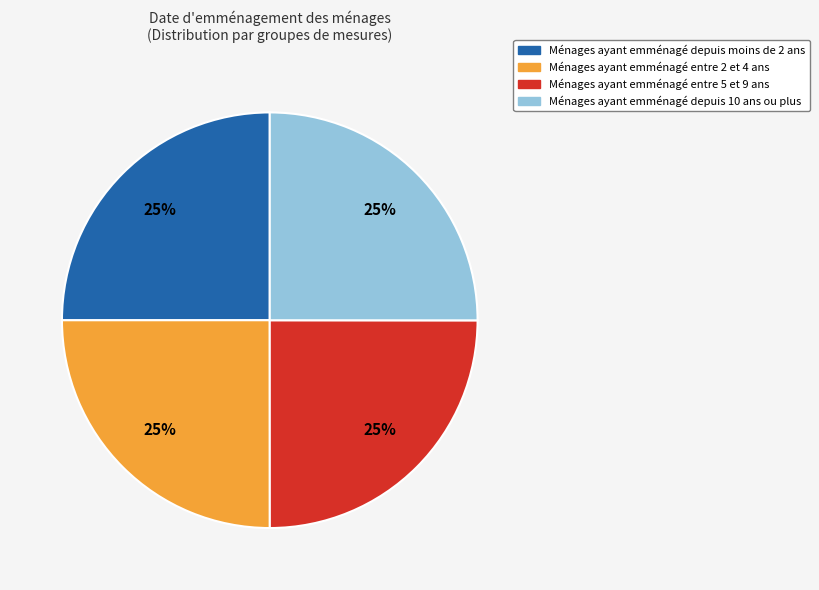

To the nearest percent, what is the average slice percentage?

25%